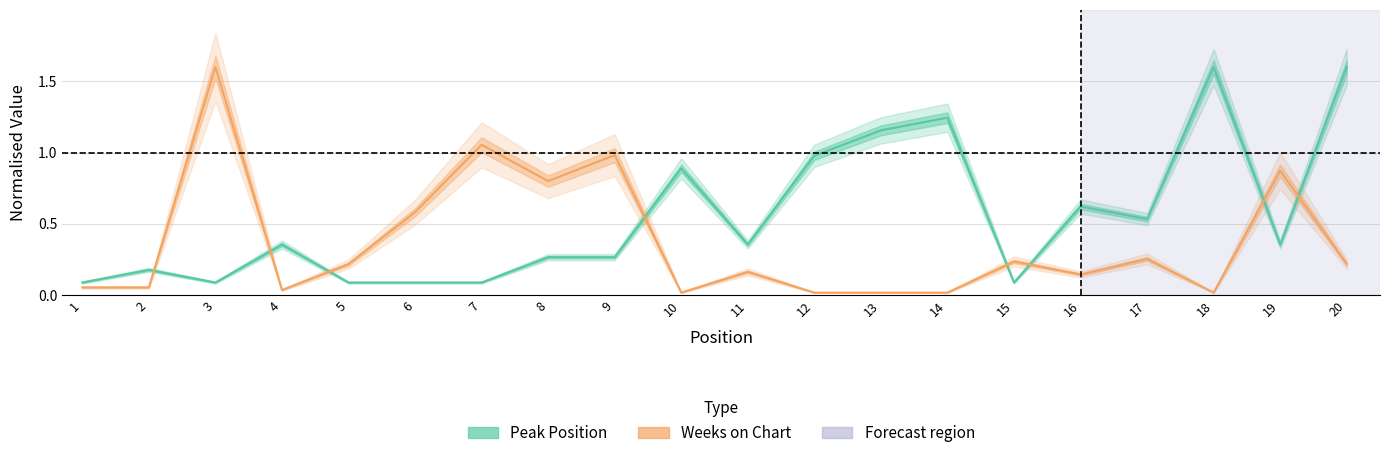

Is this an area chart (filled region under the line)?

No